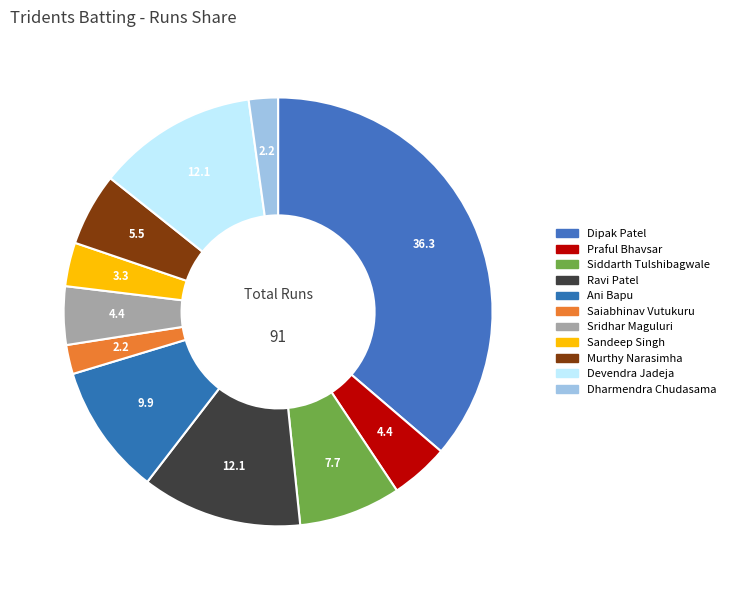

What is the change in value from Siddarth Tulshibagwale to Dharmendra Chudasama?

-5